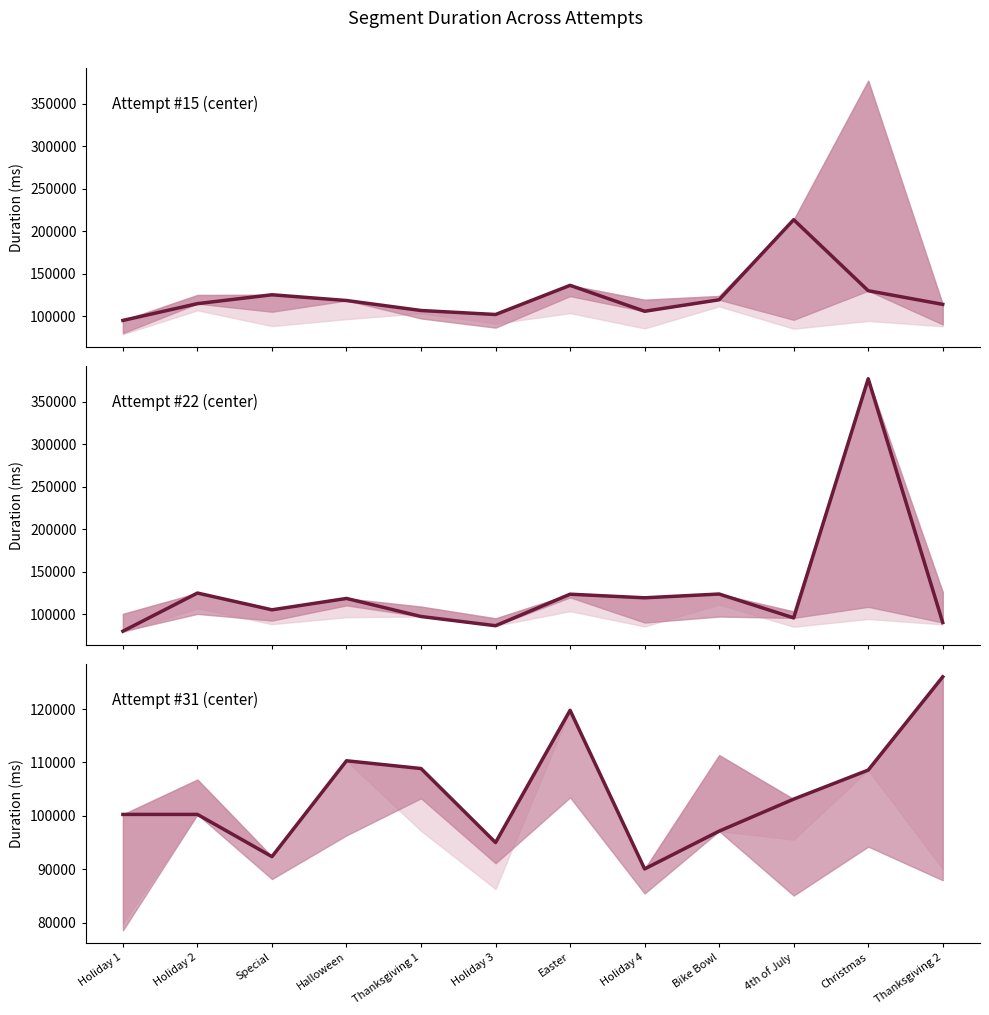

True or false: Attempt #31 has more than 2 interior local peaks.

False